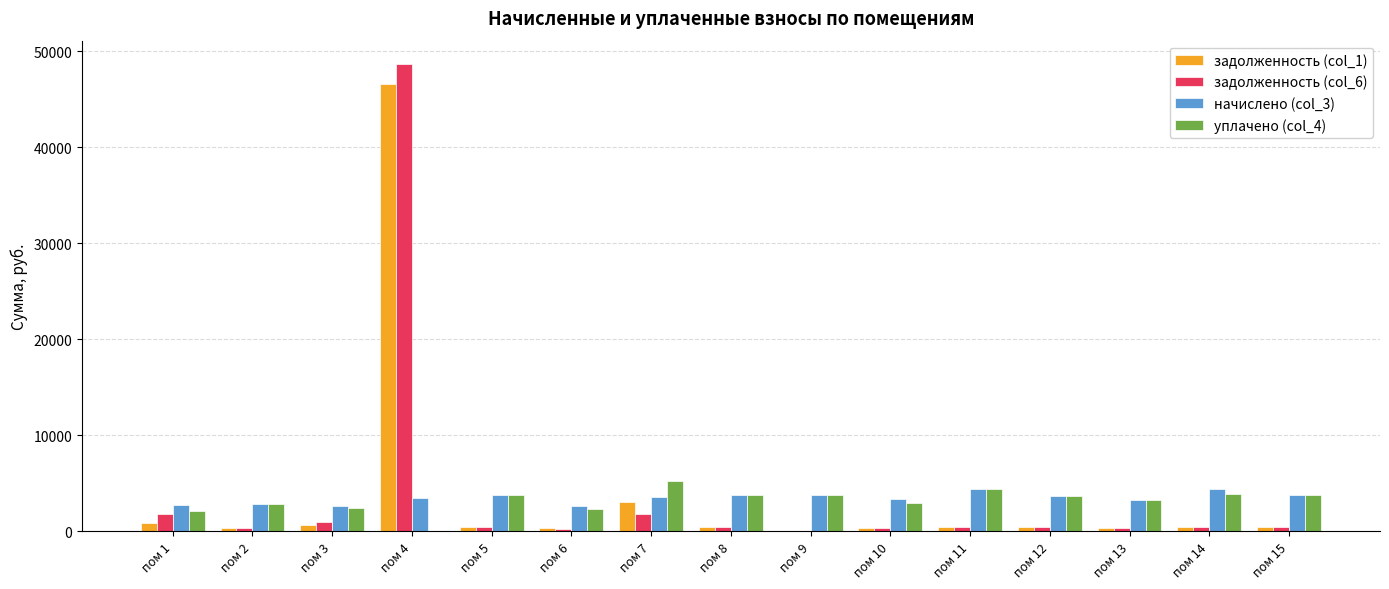

What is the maximum value shown in the chart?

48685.2